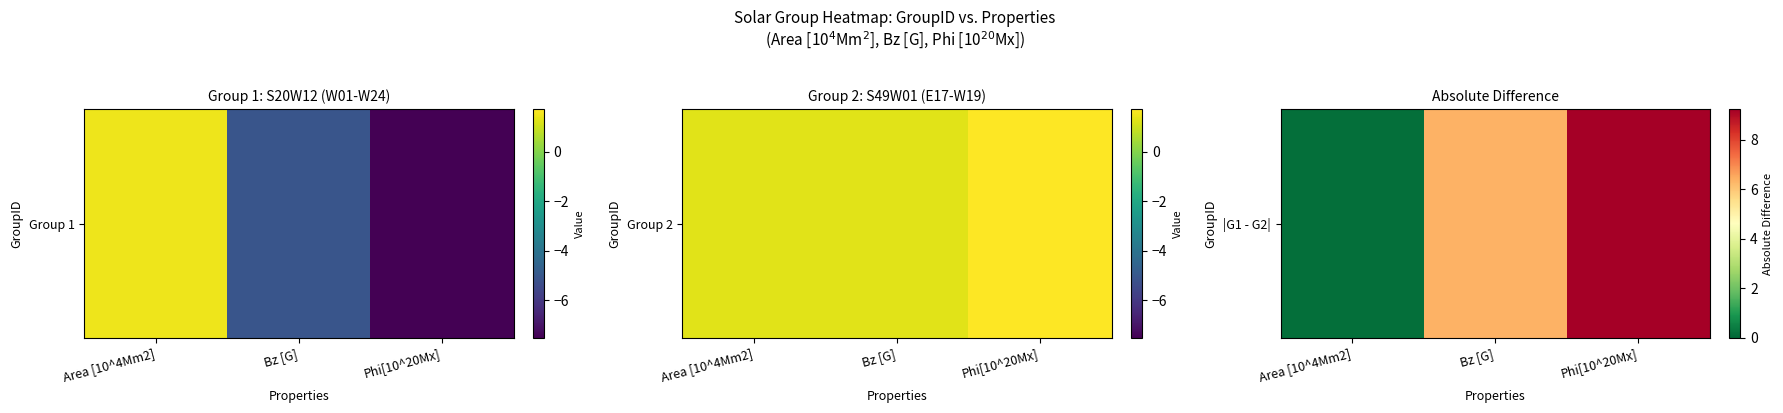

Reading left to right, transcribe all the data shown in this chart.

0.2	6.4	9.2